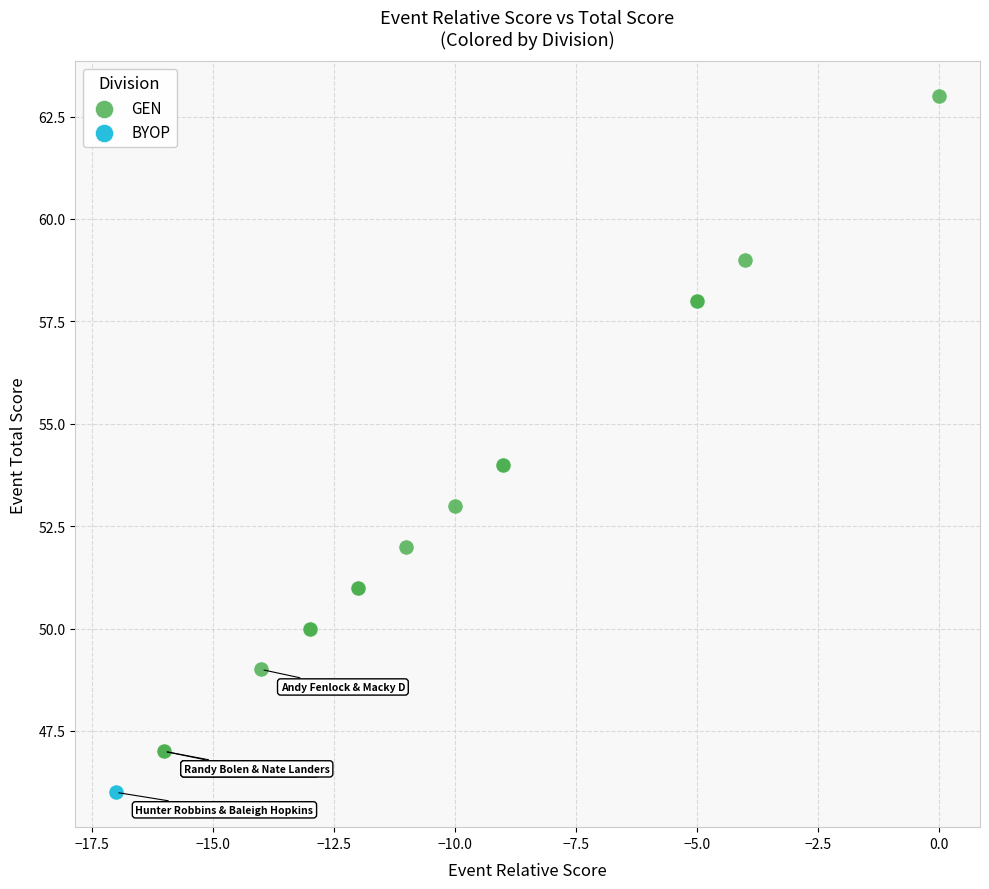

What are all the series names shown in the legend?

GEN, BYOP